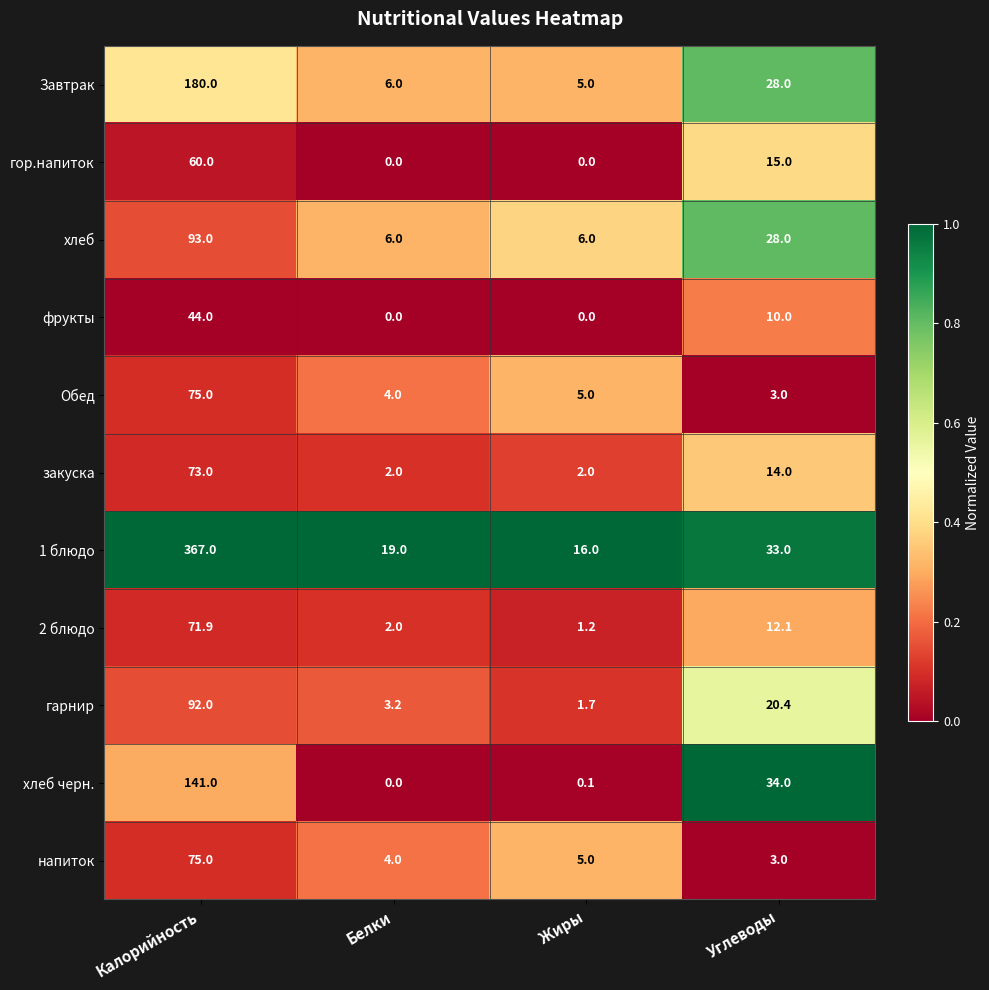

What is the total value across all series at Белки?

46.2